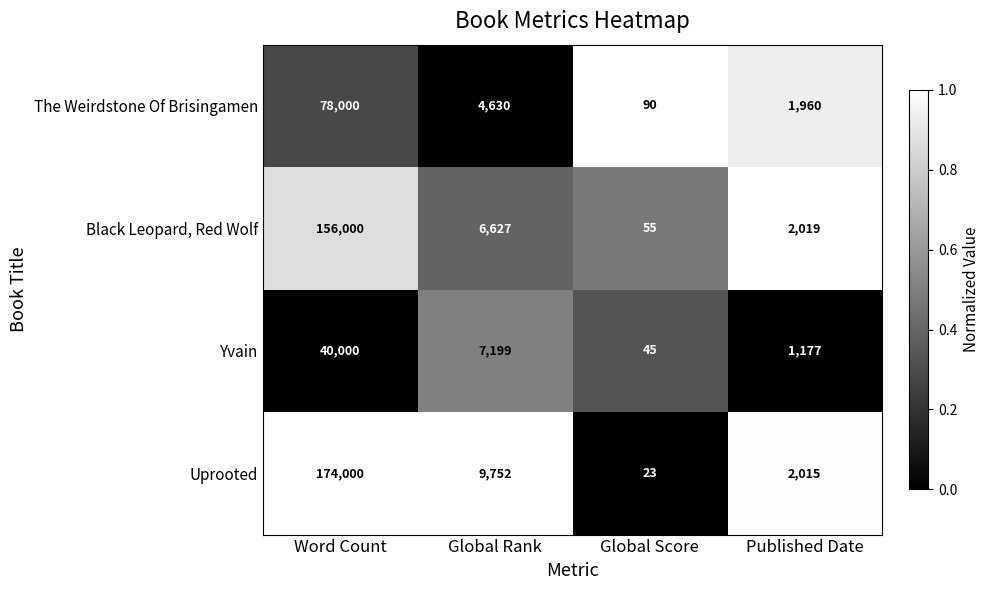

How many series are shown in this chart?

4